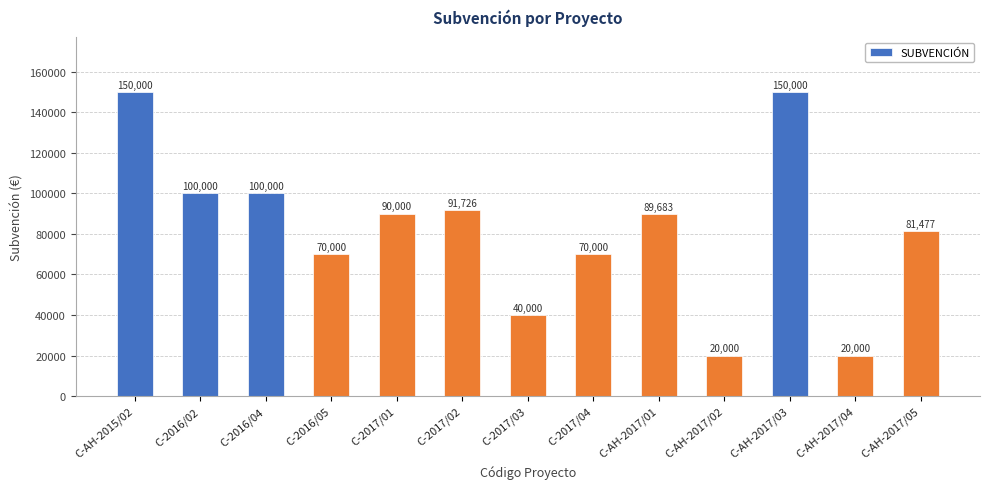

Is it true that the value at C-2016/04 is 45089.8?

False